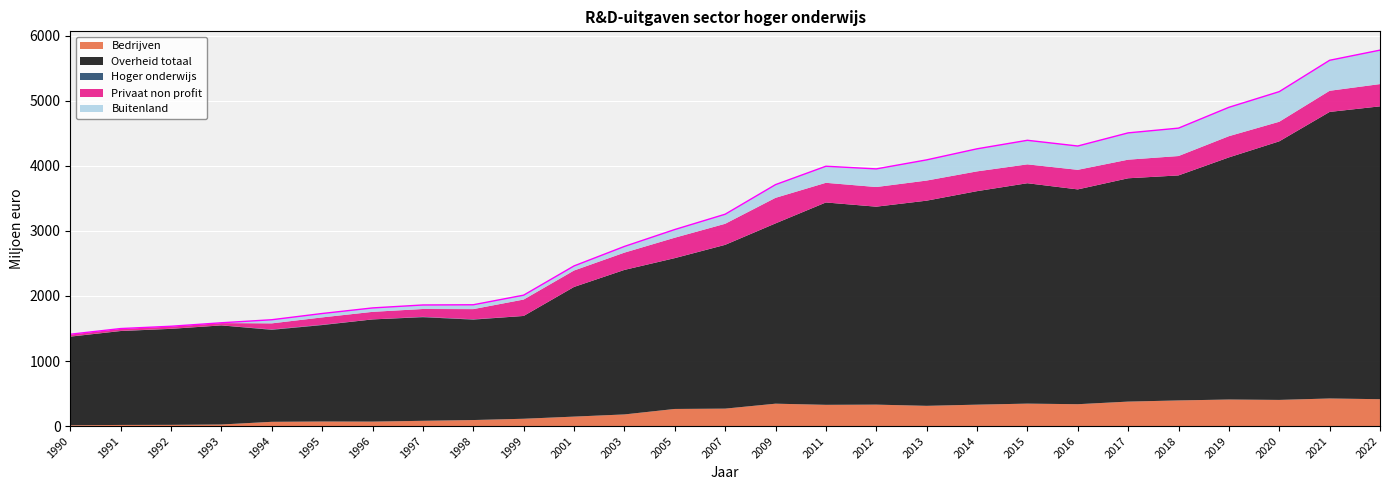

At how many categories does at least one series exceed 3780?

3